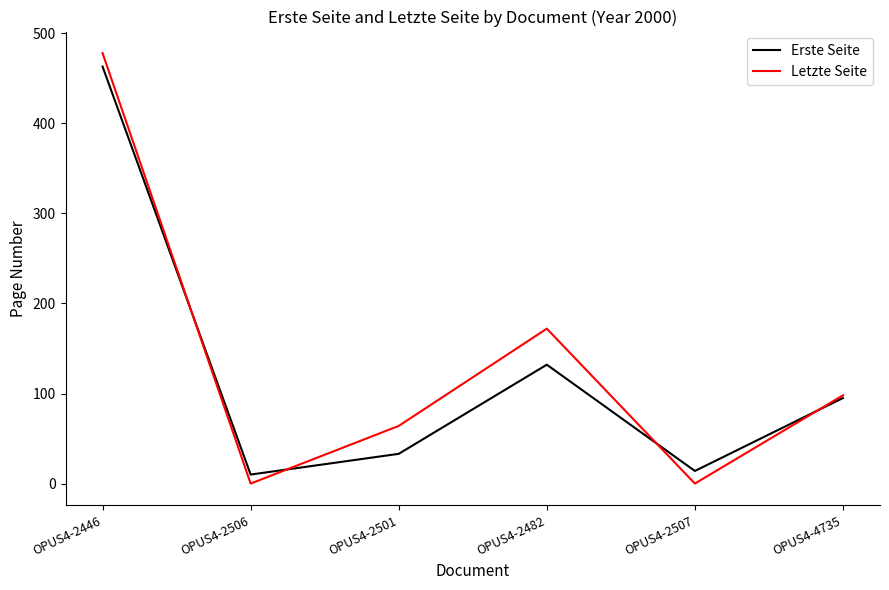

The value of Erste Seite at OPUS4-2507 is 14. True or false?

True